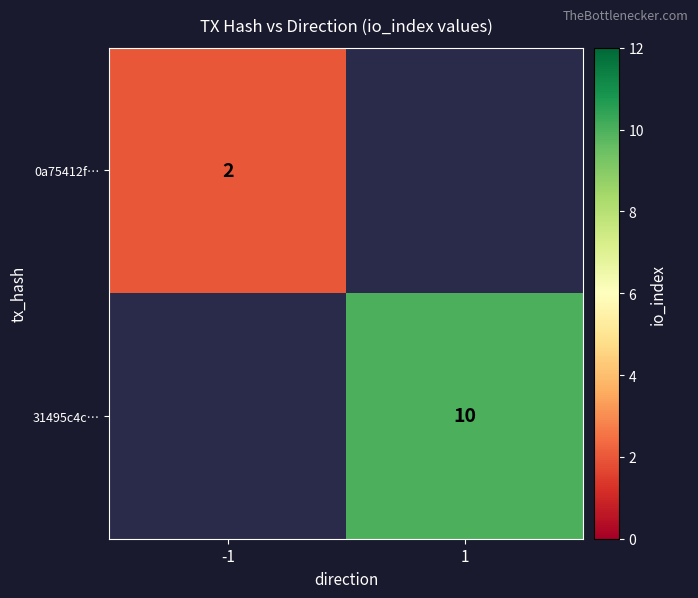

The 31495c4c… series shows 10 at 1. True or false?

True